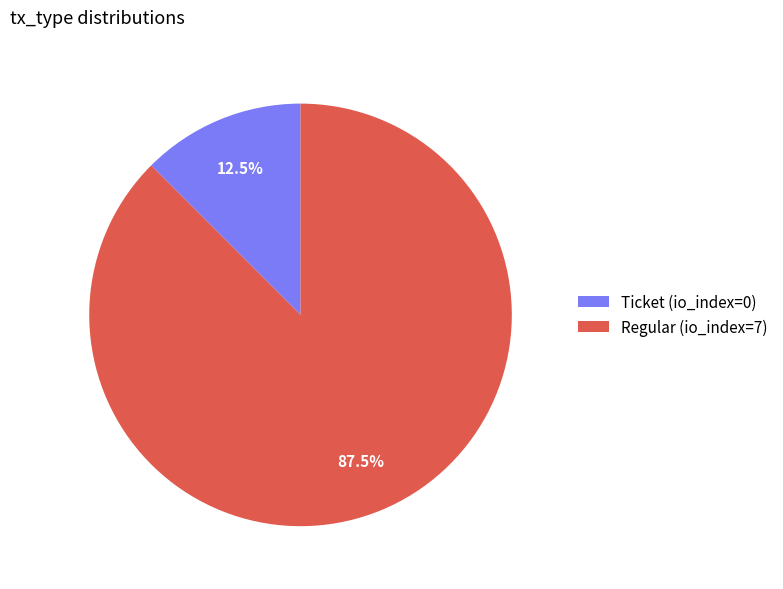

Rank the categories by value from highest to lowest.

Regular (io_index=7), Ticket (io_index=0)